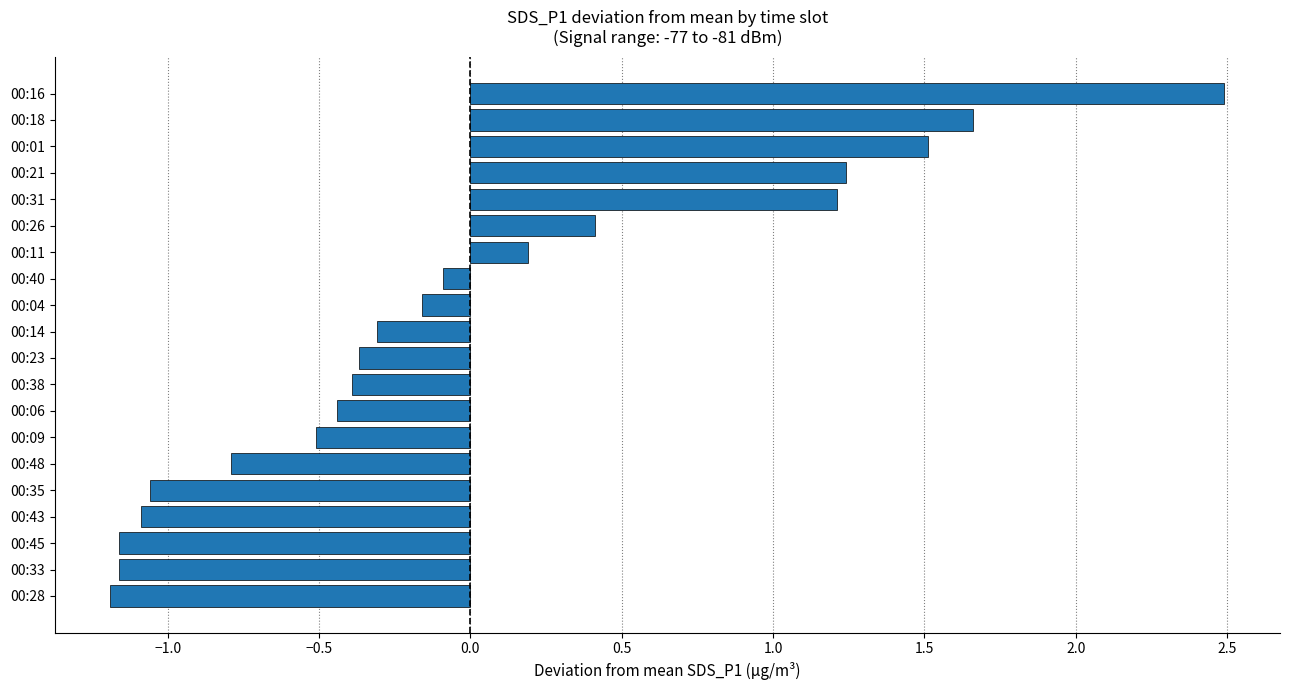

Are the bars grouped side by side (vs. stacked)?

No